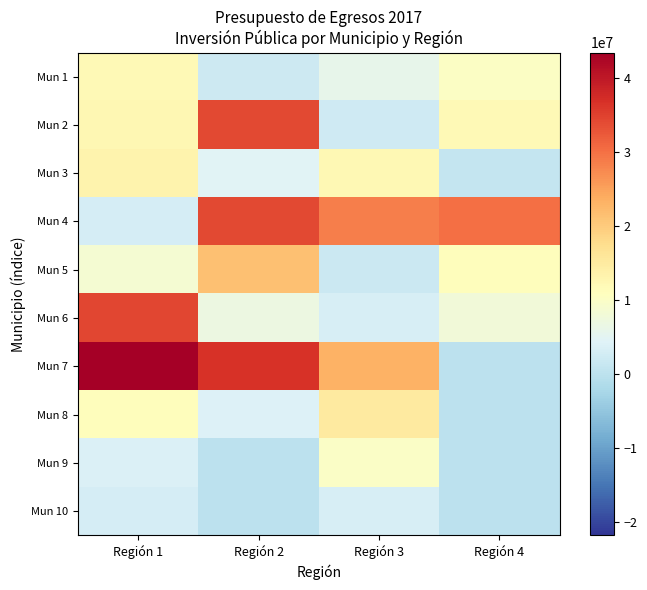

At which category is the sum across all series the highest?

Región 1